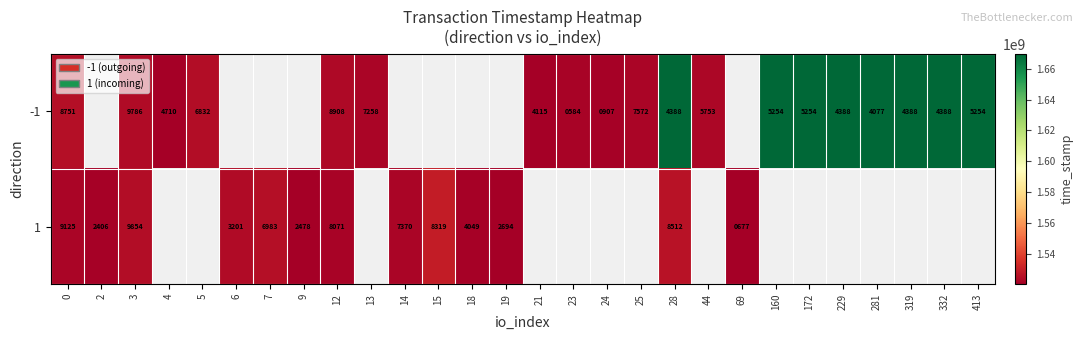

How many data points does each series have?

28